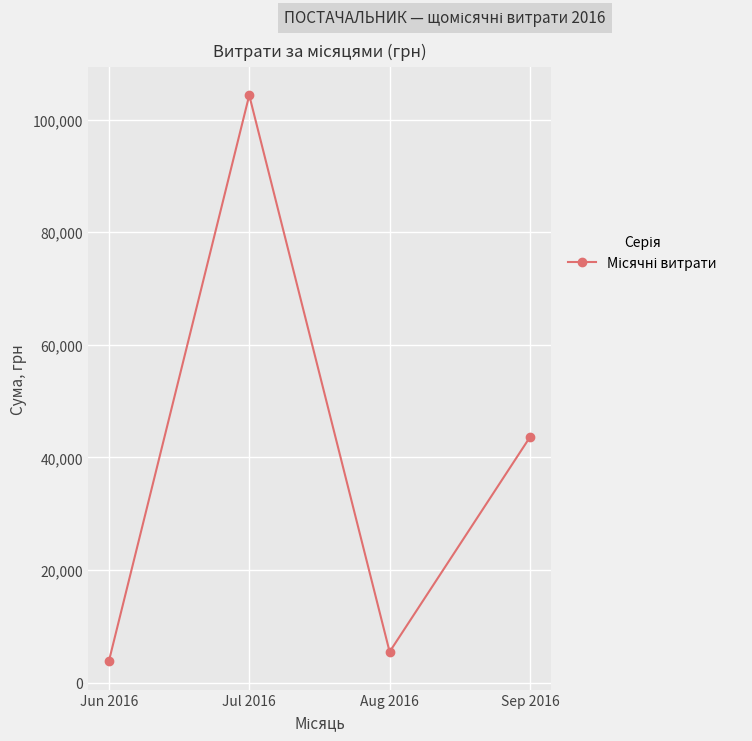

List the labels in order of value, largest first.

Jul 2016, Sep 2016, Aug 2016, Jun 2016